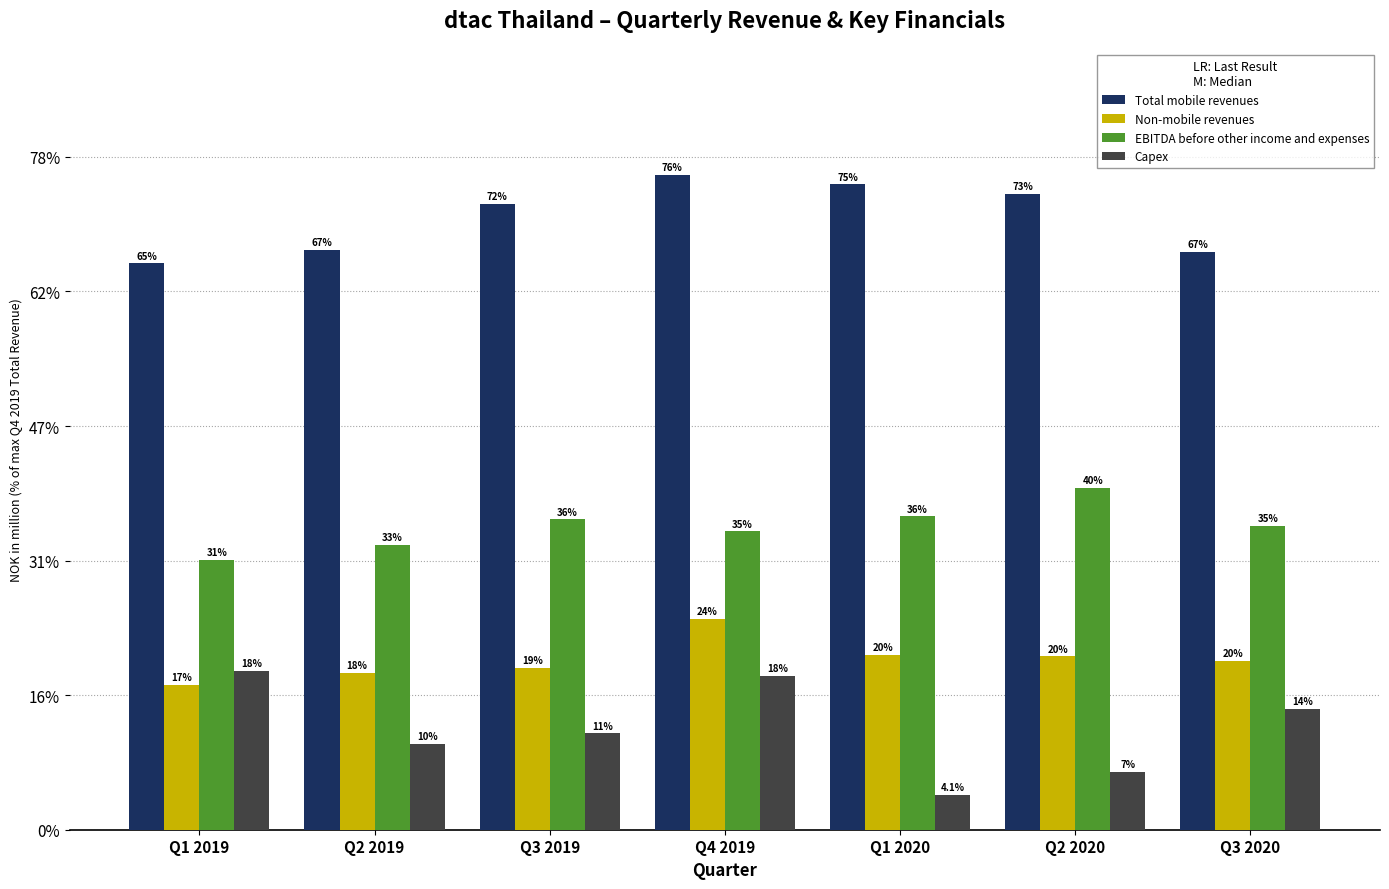

Where is EBITDA before other income and expenses nearest to the value 2273?

Q3 2020